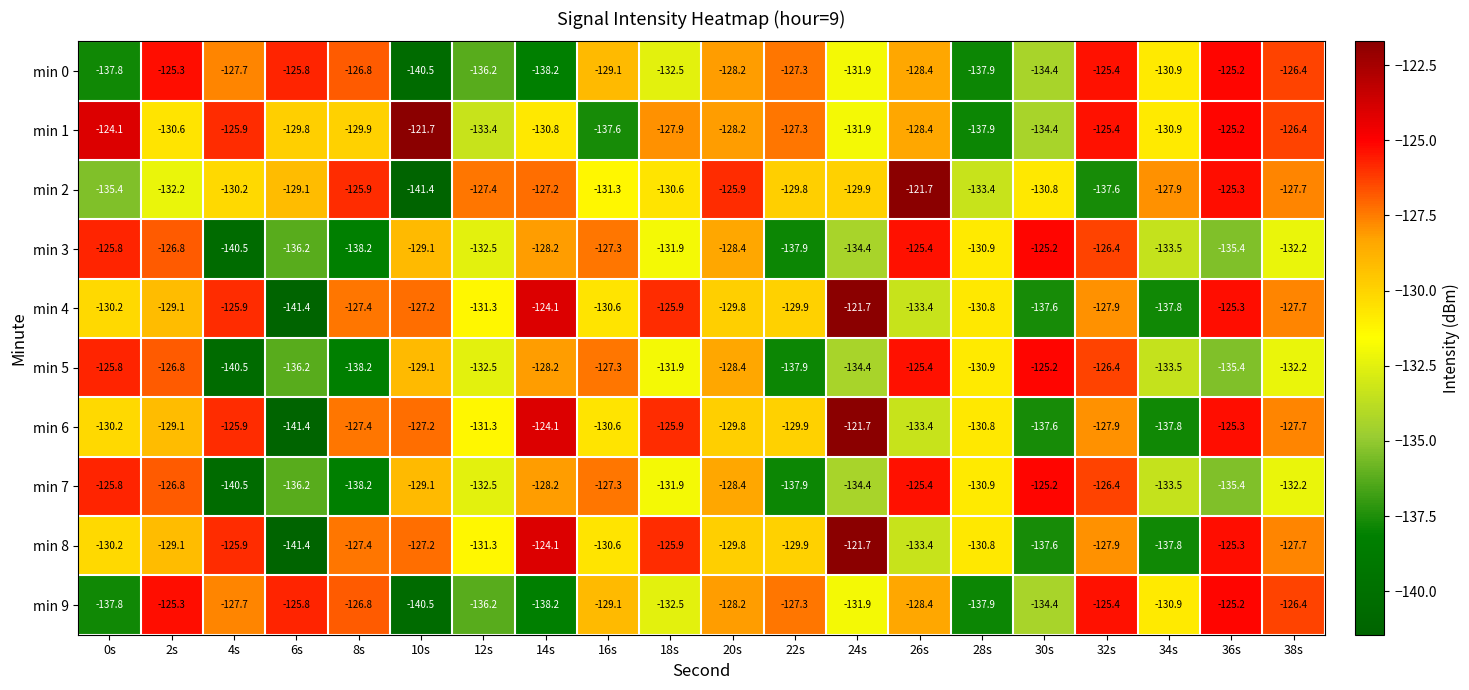

What is the spread (max minus min) of values at 36s?

10.2